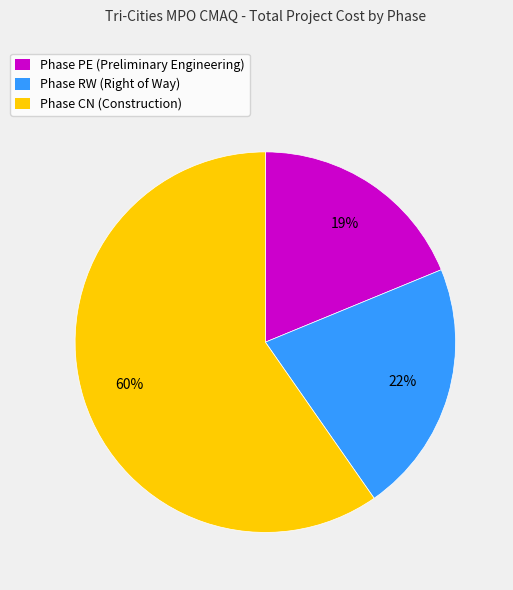

What percentage is the Phase PE (Preliminary Engineering) slice, to the nearest percent?

19%